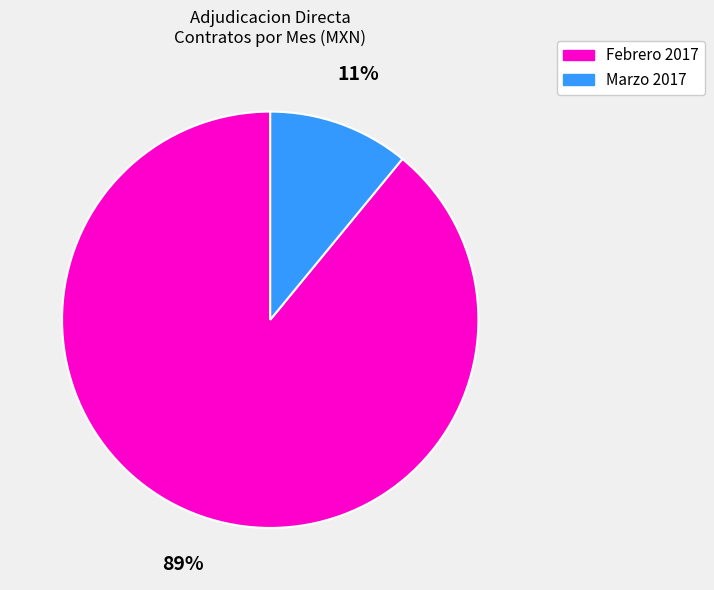

Approximately how many times larger is the value at Febrero 2017 compared to Marzo 2017?

8.1